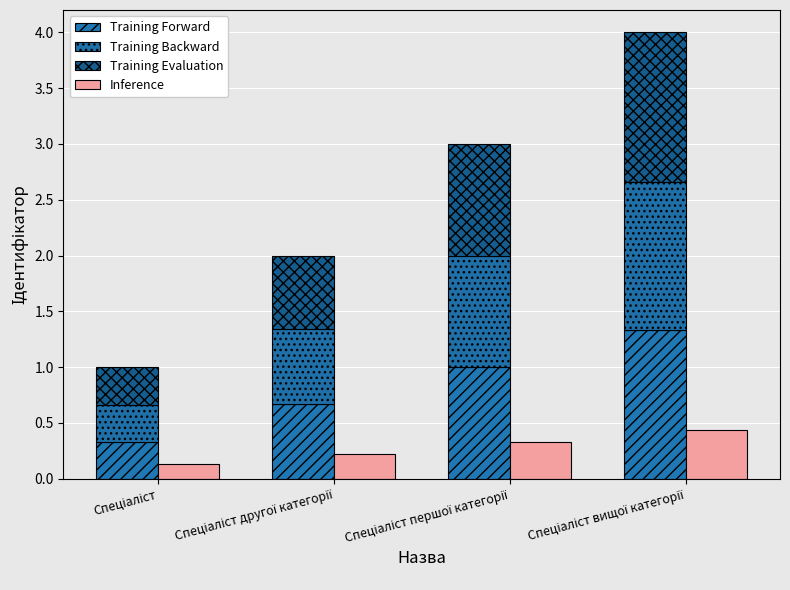

What is the maximum value for Training Backward?

1.3